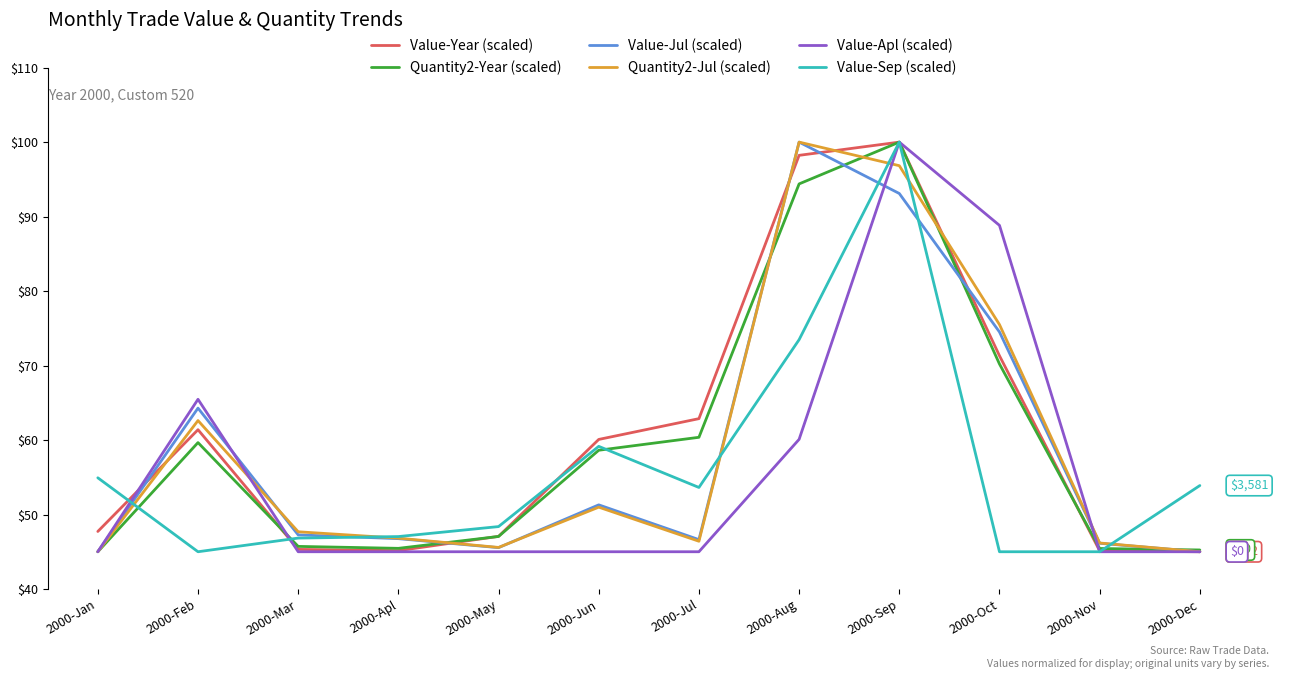

What is the difference between the highest and lowest values at 2000-Jan?

9.9